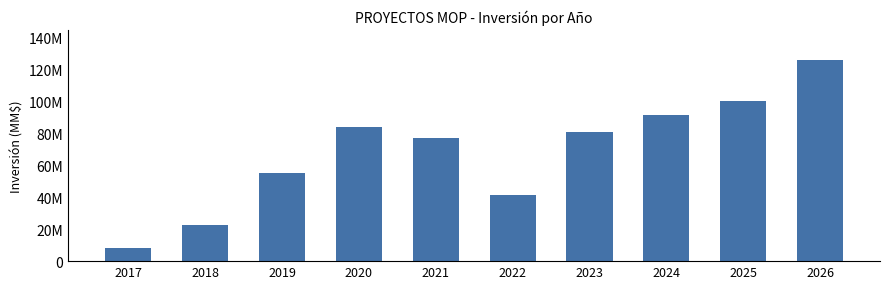

Are the bars horizontal?

No